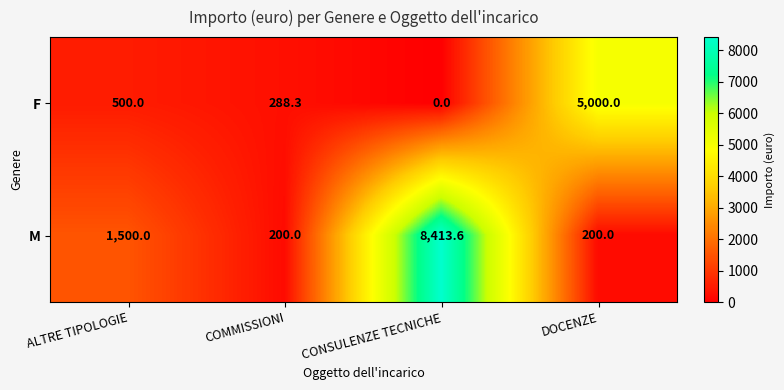

Where is F nearest to the value 2500?

ALTRE TIPOLOGIE